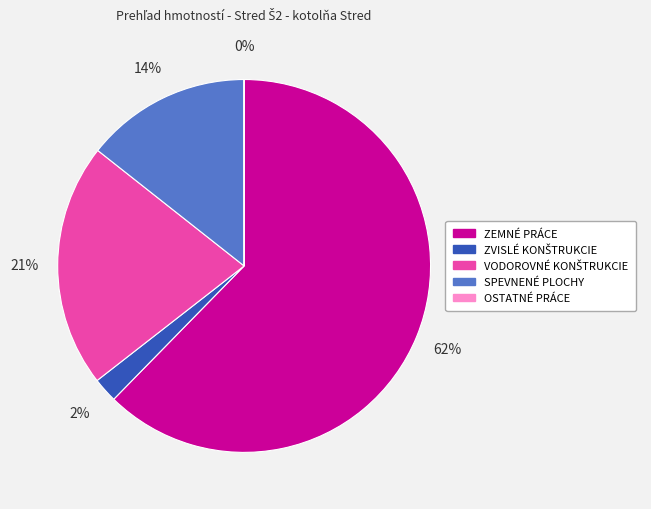

To the nearest percent, what percentage of the pie is SPEVNENÉ PLOCHY?

14%